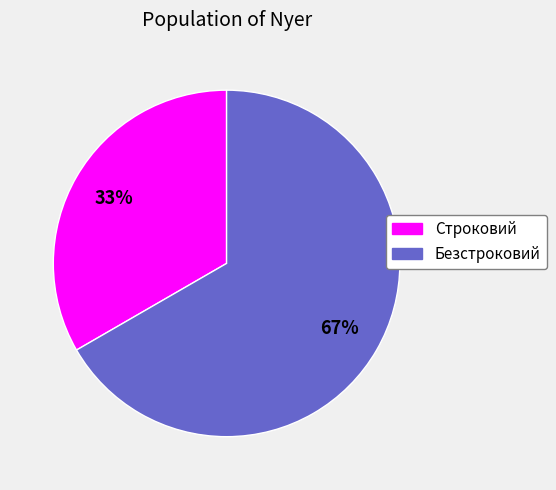

Approximately how many times larger is the value at Строковий compared to Безстроковий?

0.5